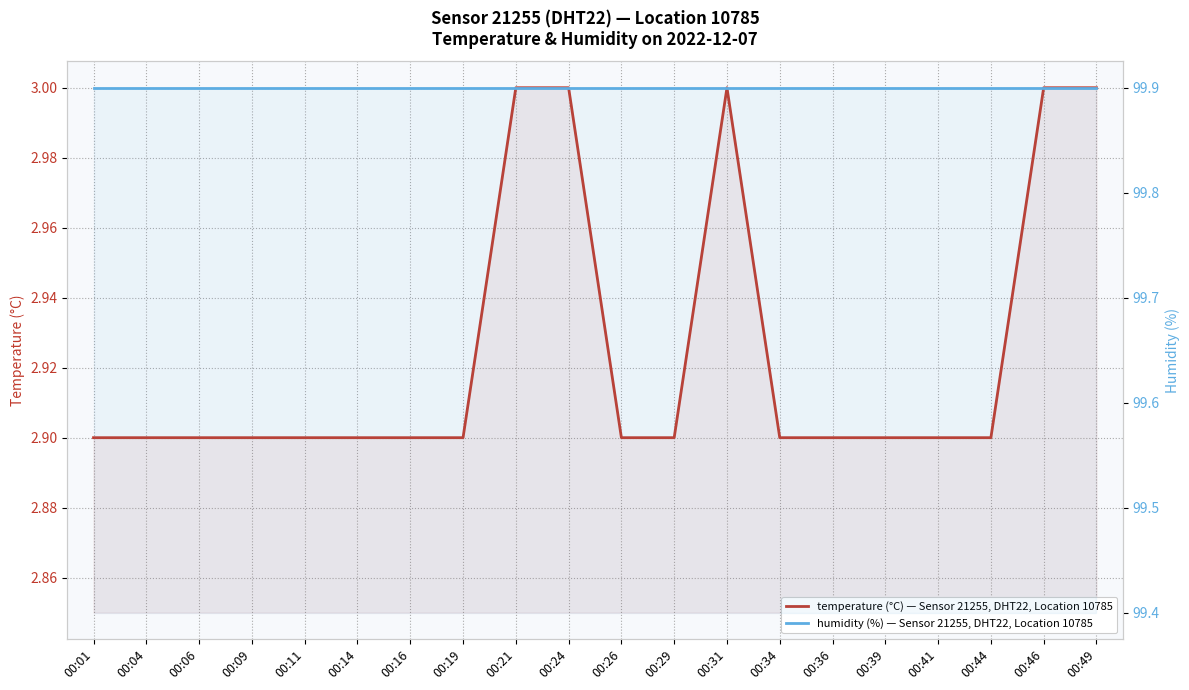

How many lines are shown in the chart?

2